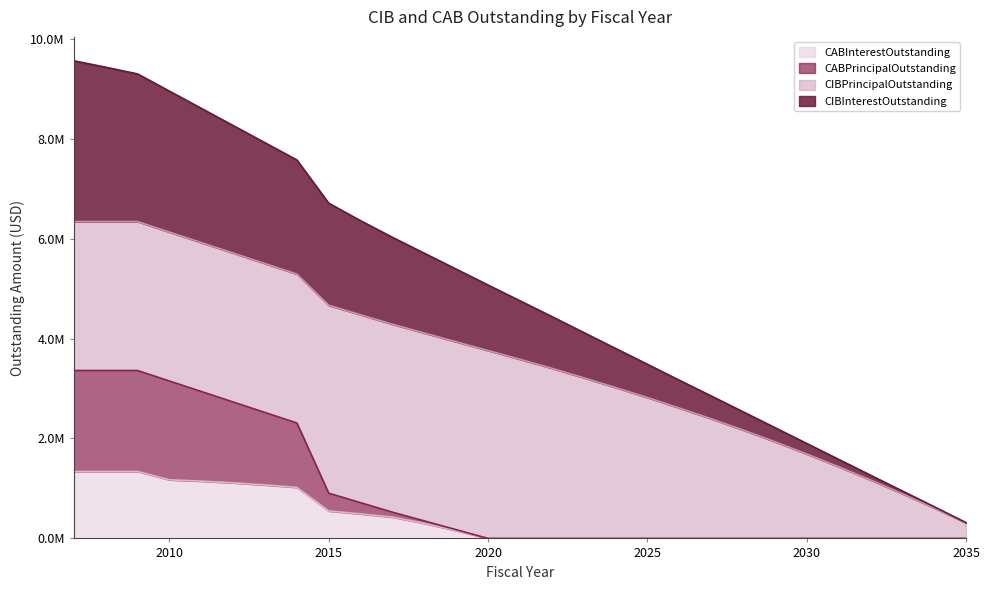

How many values in the CIBInterestOutstanding series exceed 4755275?

14